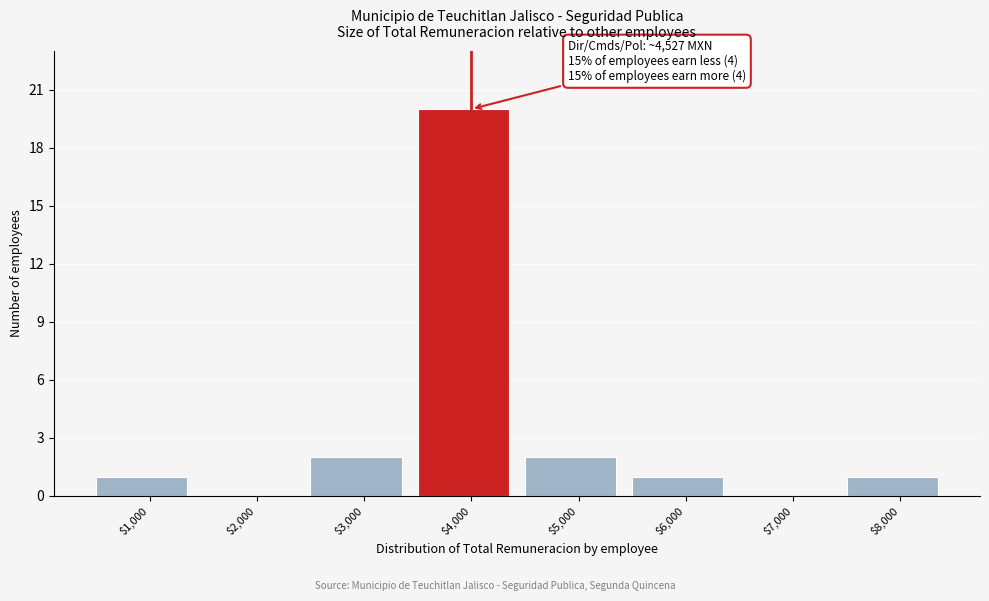

True or false: the data shows 1 at $1,000.

True